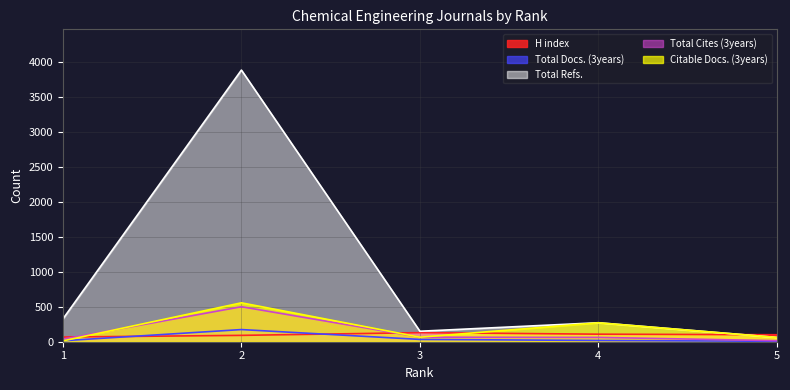

True or false: Citable Docs. (3years) and H index intersect in this chart.

True